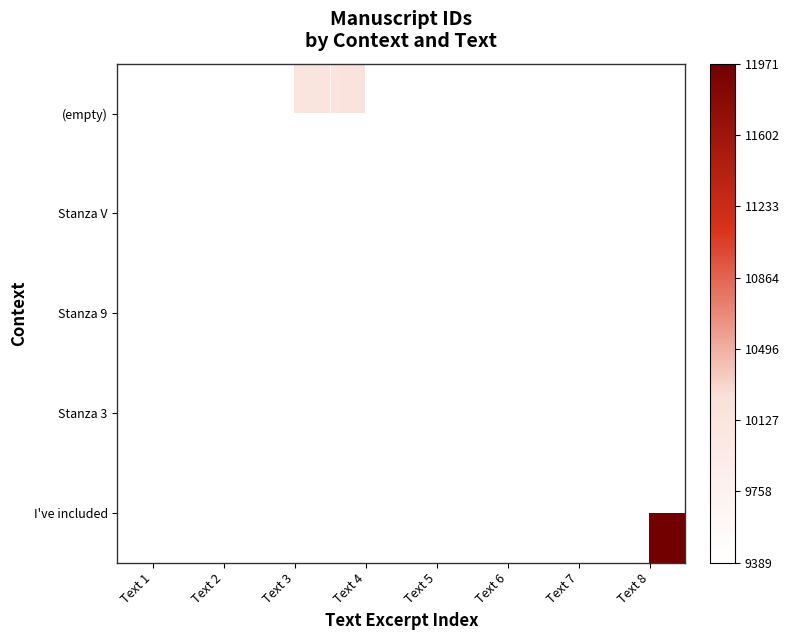

At which category does the chart reach its peak across all series?

Text 8